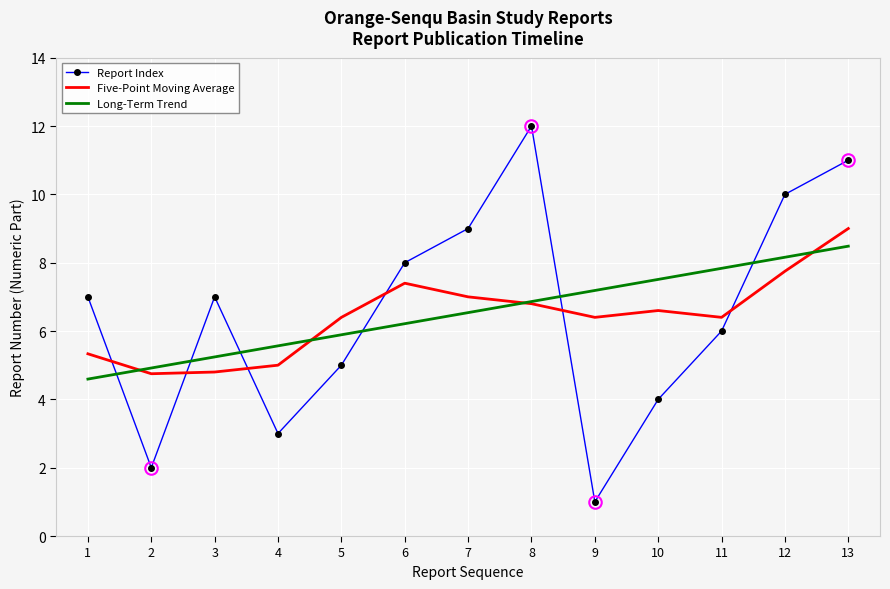

The value of Five-Point Moving Average at 11 is 10.9. True or false?

False